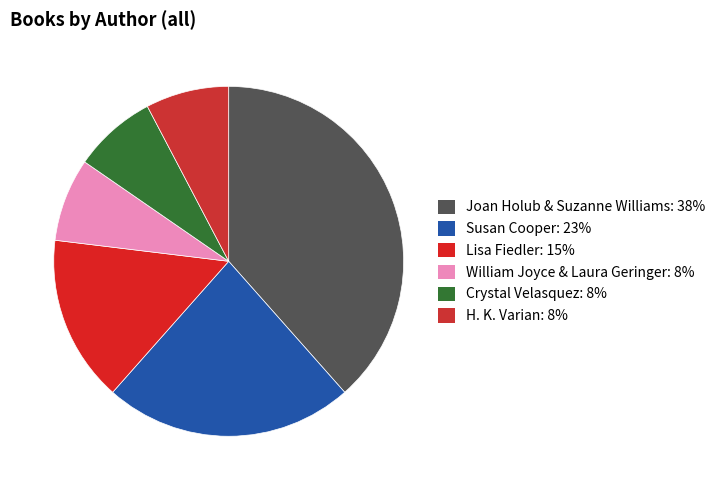

To the nearest percent, what percentage of the pie is H. K. Varian?

8%